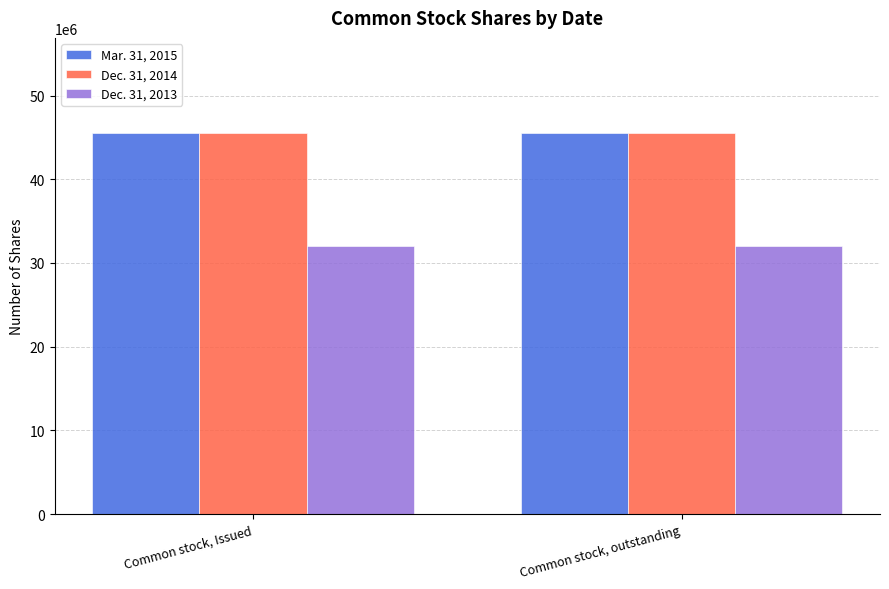

What is the total value across all series at Common stock, outstanding?

123025000